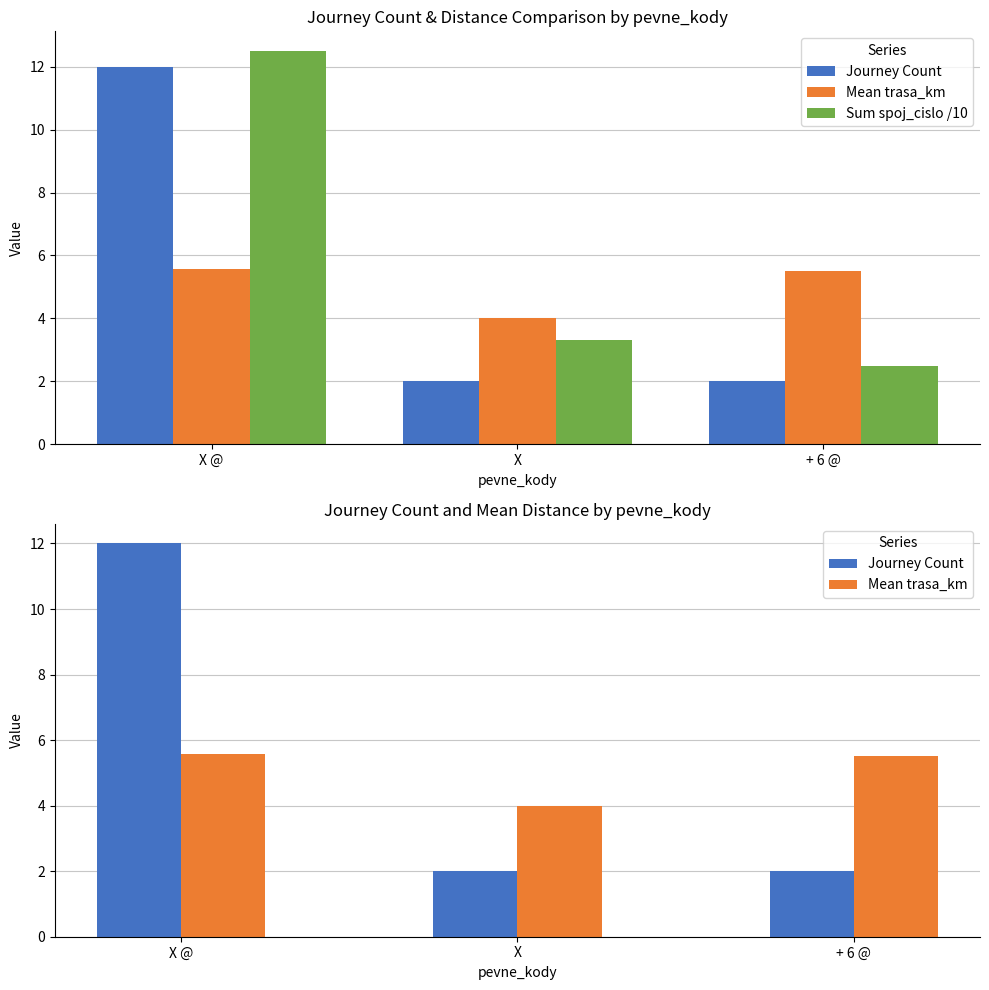

The value of Sum spoj_cislo /10 at X is 3.3. True or false?

True